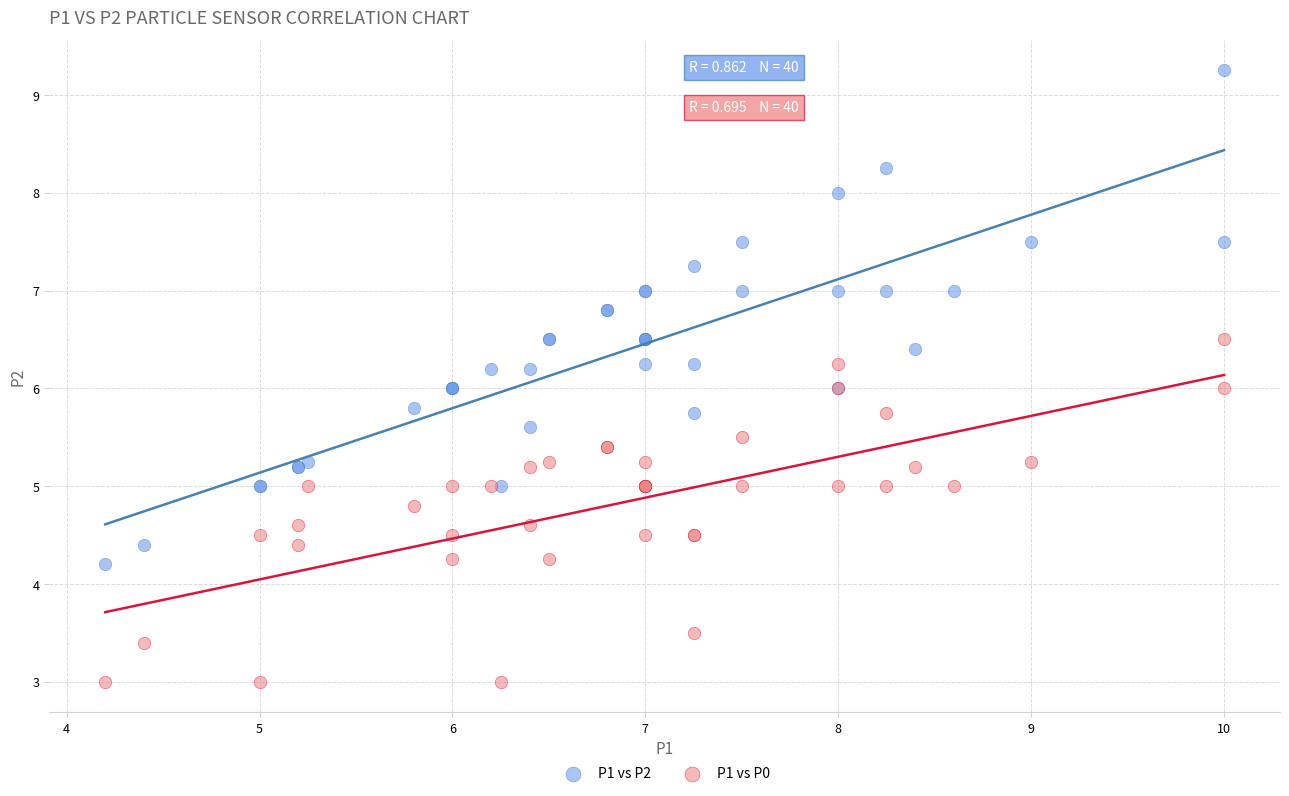

Which series reaches the maximum Y coordinate?

P1 vs P2